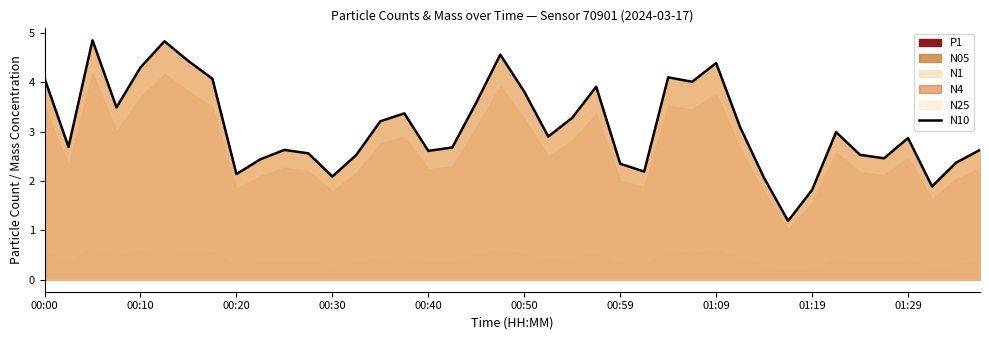

Reading right to left, what are all the values shown in this chart?

2.6	2.4	1.9	2.9	2.5	2.5	3.0	1.8	1.2	2.1	3.1	4.4	4.0	4.1	2.2	2.4	3.9	3.3	2.9	3.8	4.6	3.6	2.7	2.6	3.4	3.2	2.5	2.1	2.6	2.6	2.4	2.1	4.1	4.4	4.8	4.3	3.5	4.8	2.7	4.1